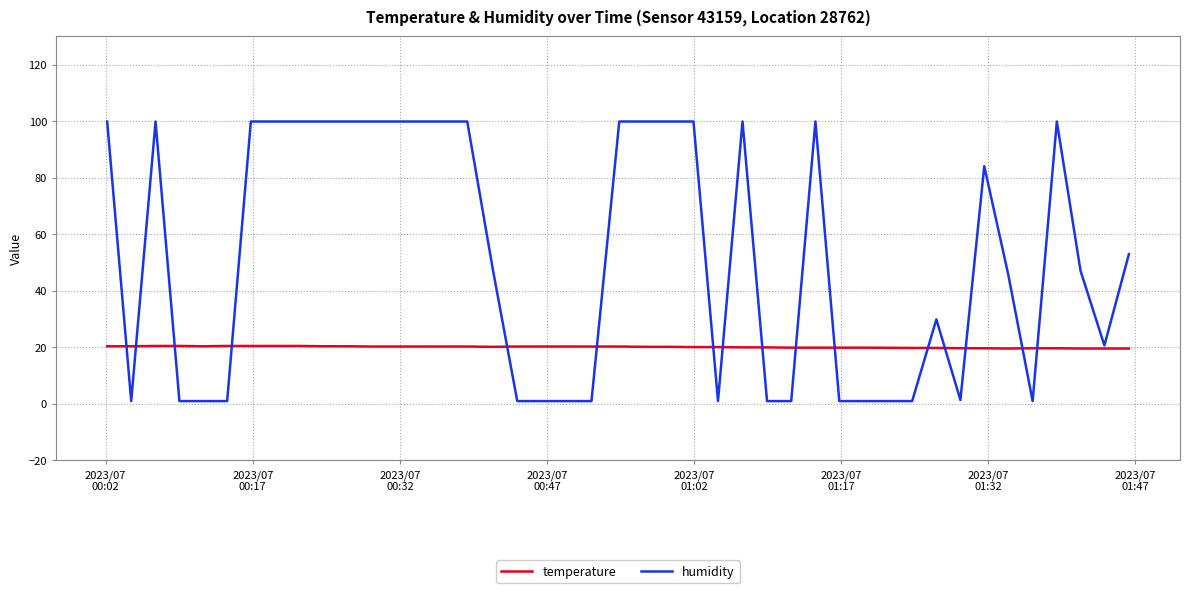

Rank the series by their maximum value, from lowest to highest.

temperature, humidity